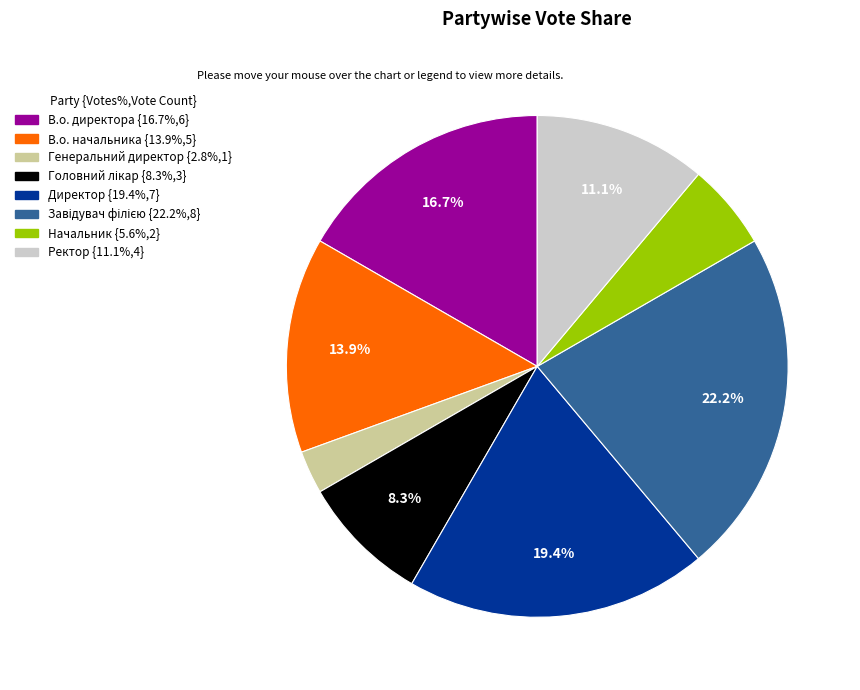

What percentage is NOT represented by Директор?

80.6%